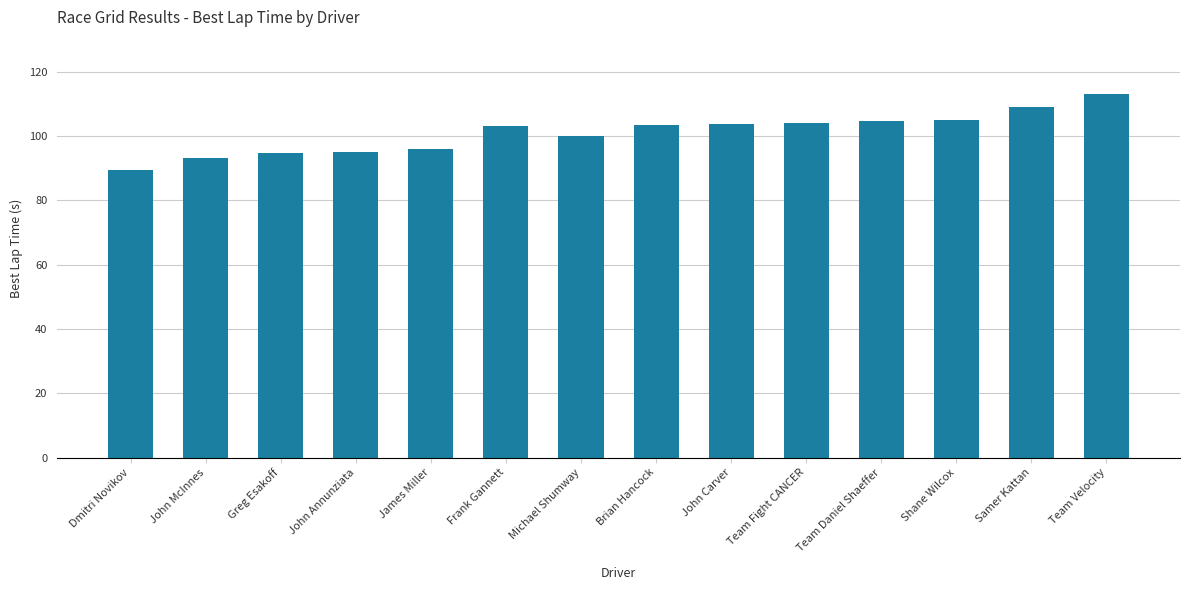

The chart shows a value of 153.0 at Michael Shumway. True or false?

False